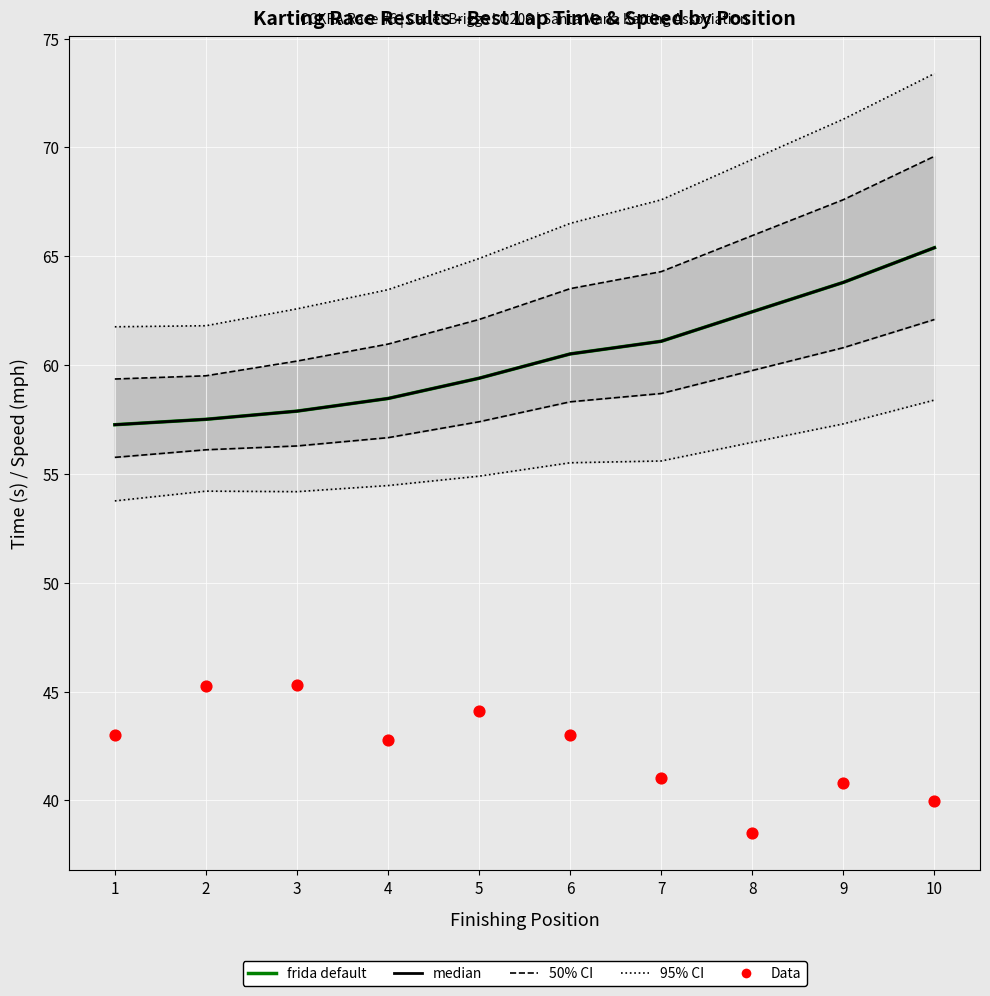

Is the value of 50% CI at 8 greater than the value of Data at 6?

Yes